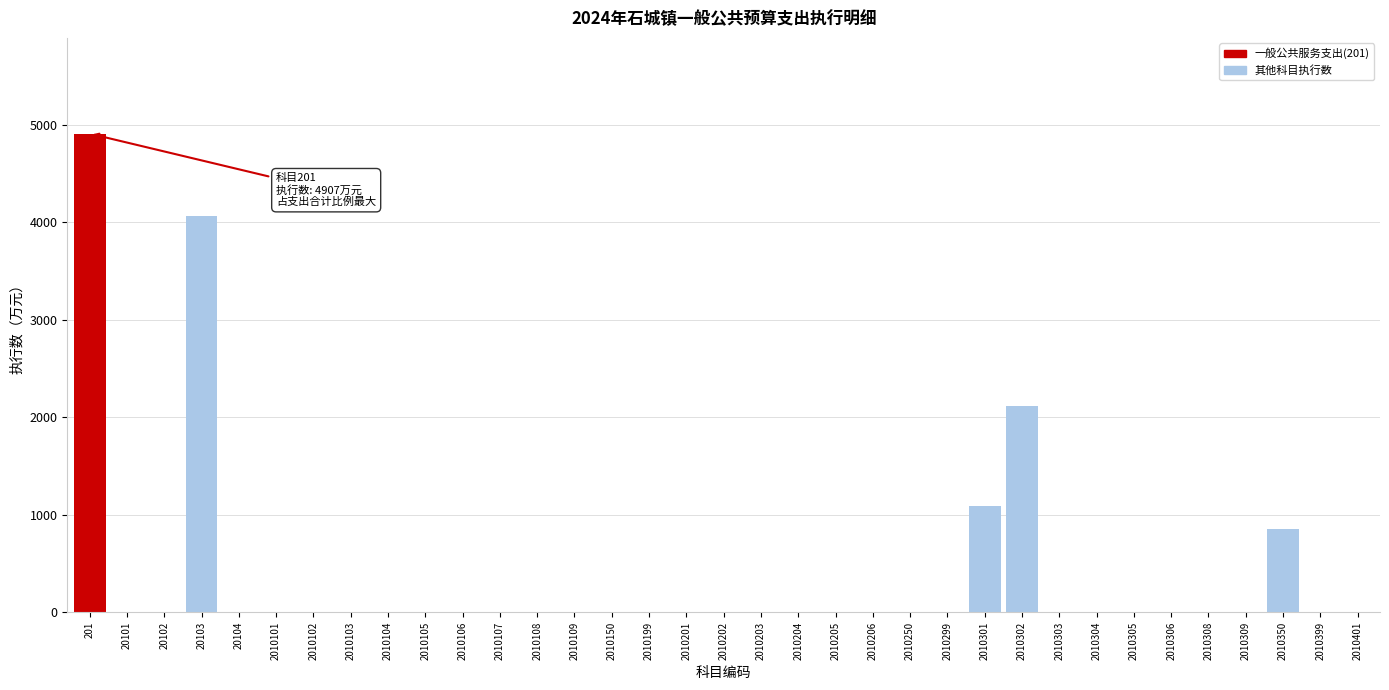

True or false: the data shows 0 at 20104.

True